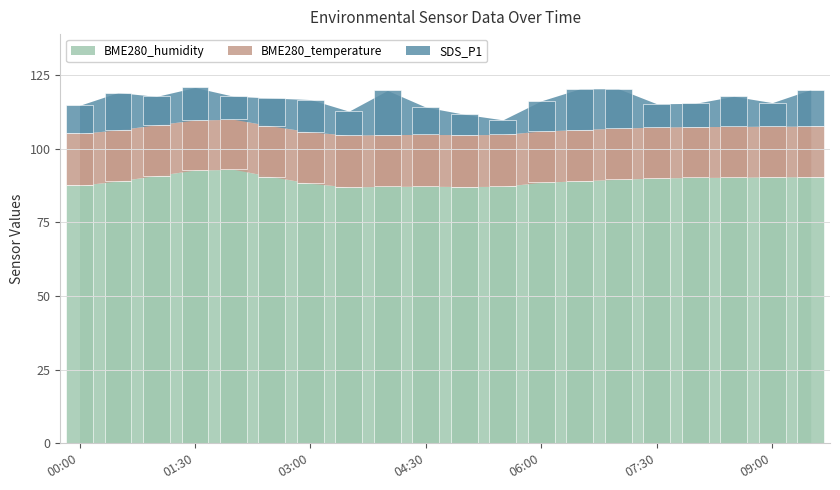

At which label does BME280_temperature first exceed 17?

00:00